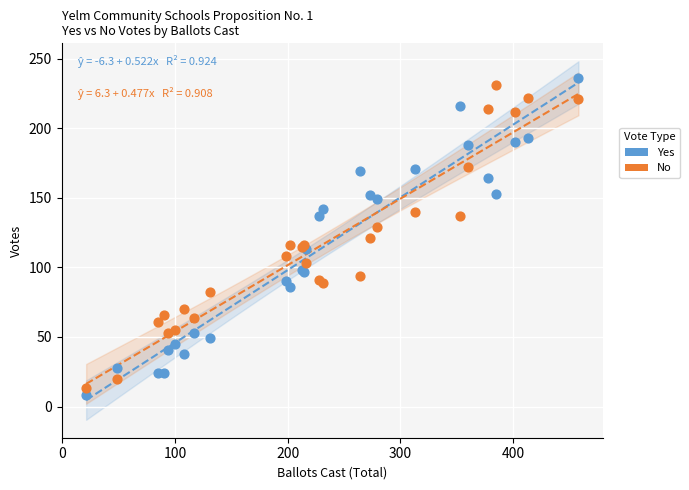

Which series reaches the minimum Y coordinate?

Yes